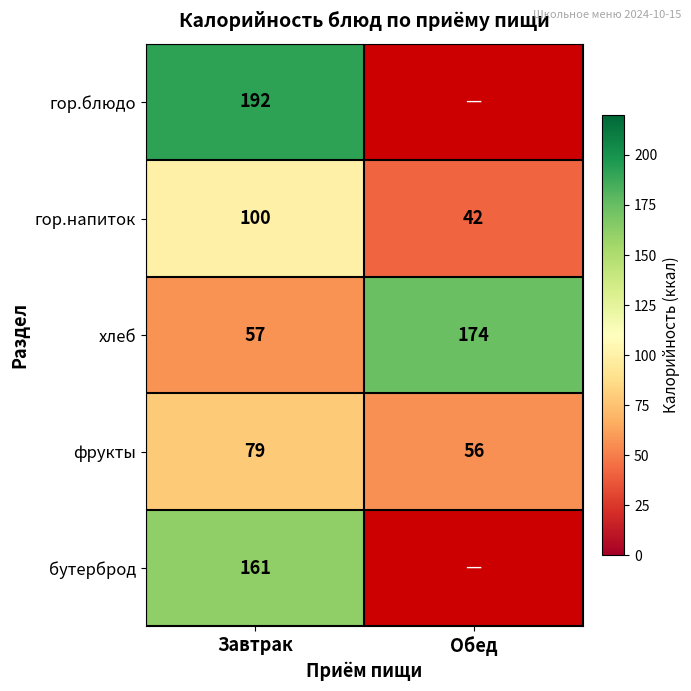

How many distinct data groups are displayed?

5